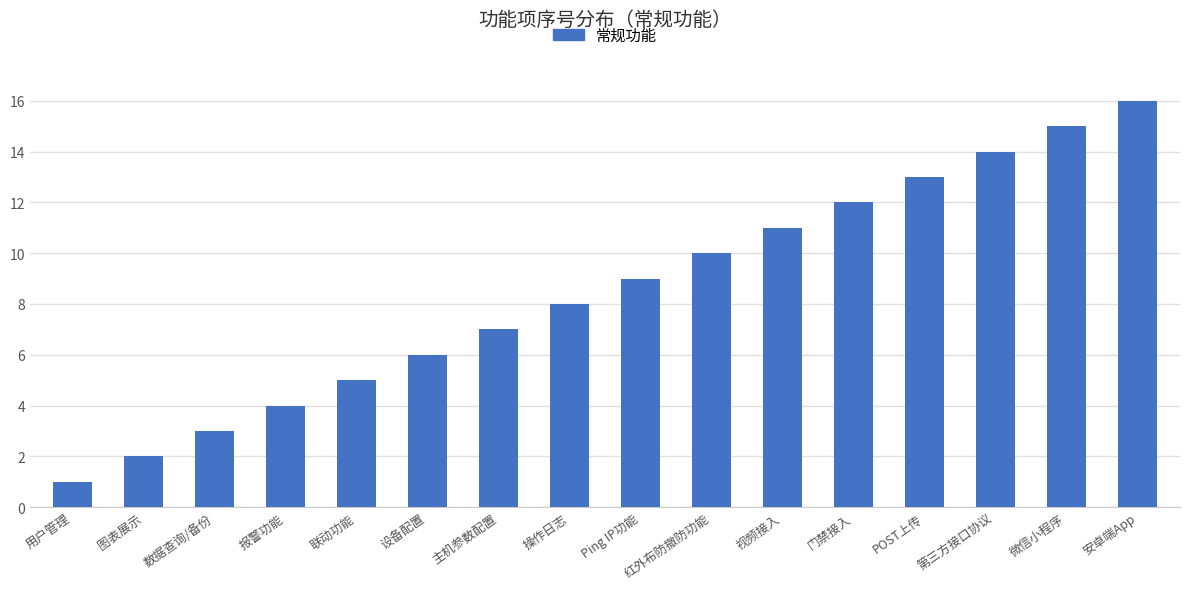

What is the ratio of the value at 联动功能 to the value at 微信小程序?

0.3